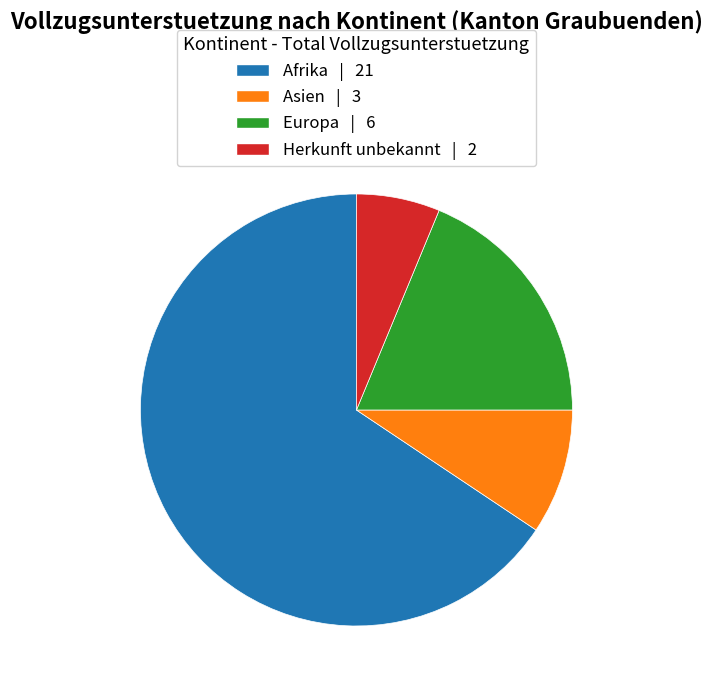

What is the largest slice in the pie chart?

Afrika